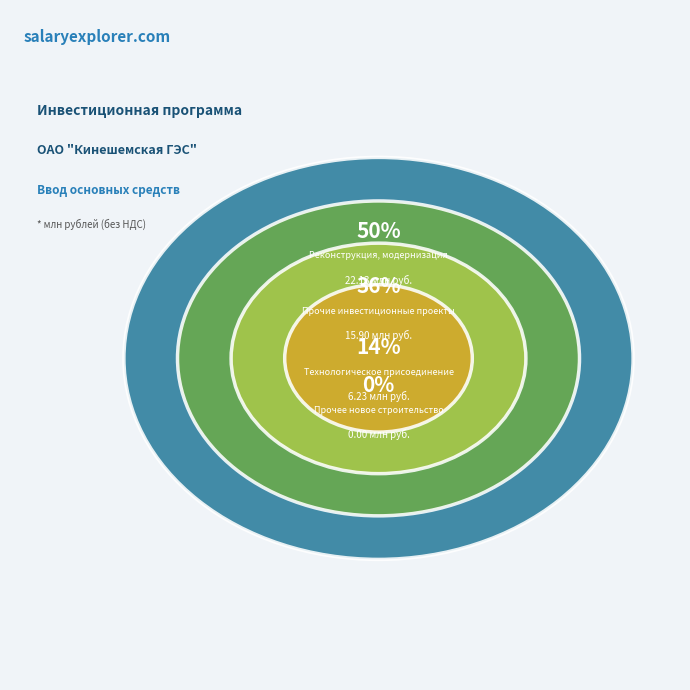

To the nearest percent, what is the average slice percentage?

25%